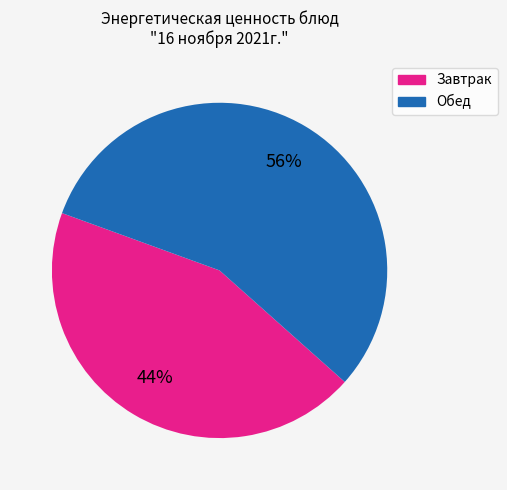

To the nearest percent, what is the difference between the largest and smallest slice percentages?

12%